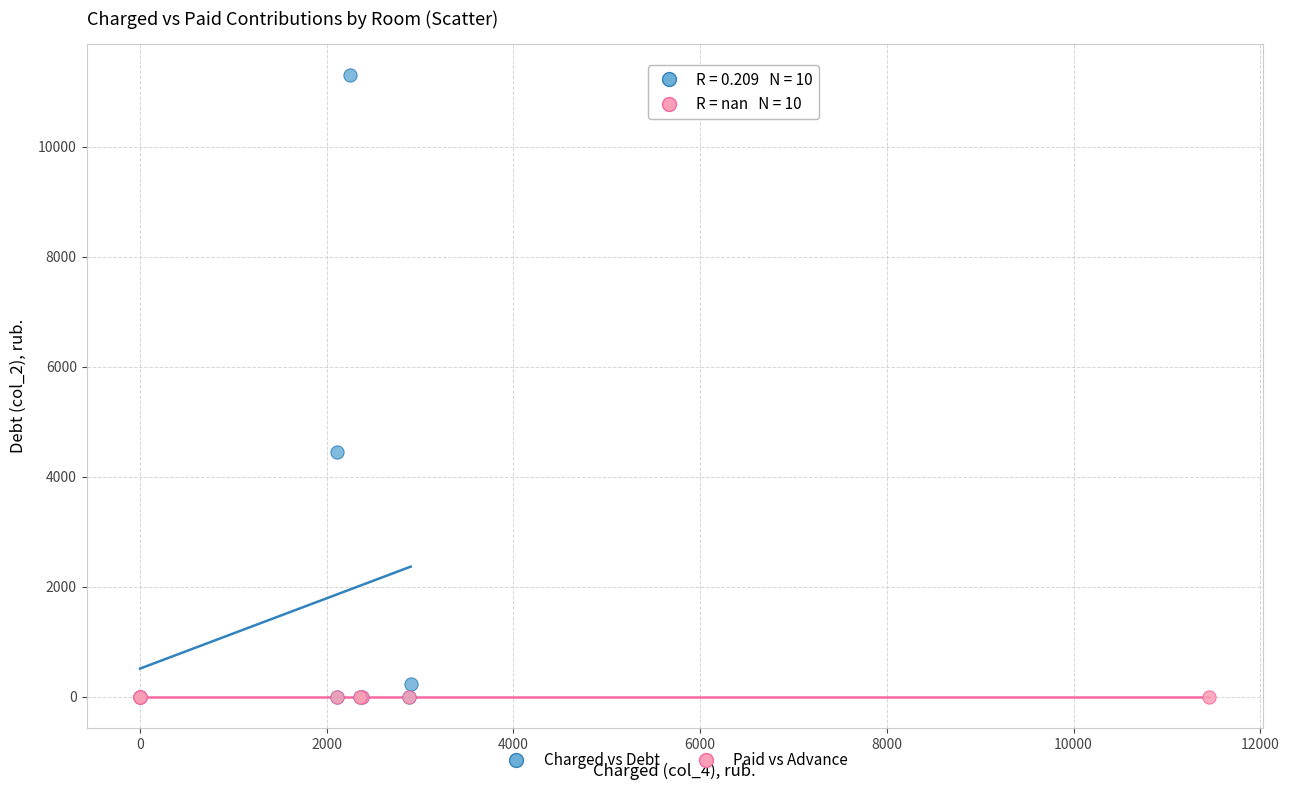

Which series reaches the maximum Y coordinate?

Charged vs Debt